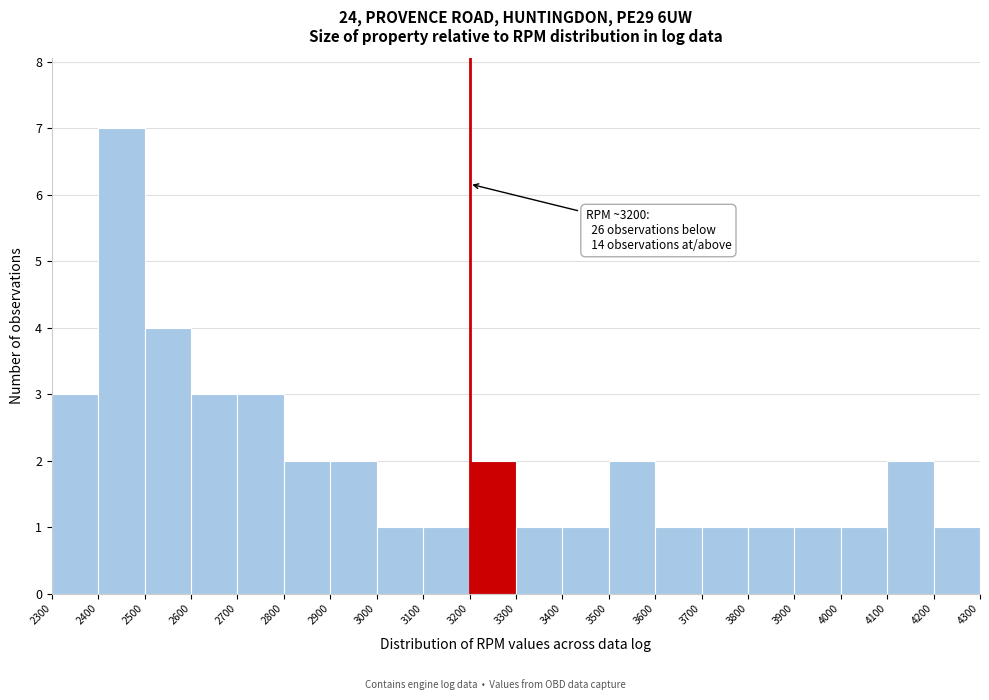

Over which range of the x-axis is the bar tallest?

2400 to 2500